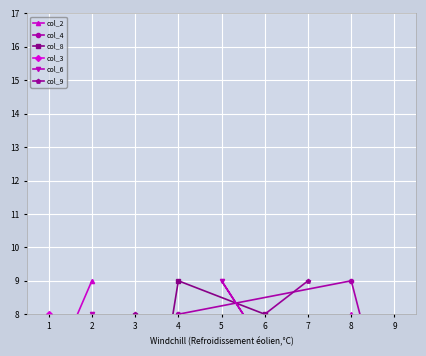

At which label is col_4 closest to 5?

2